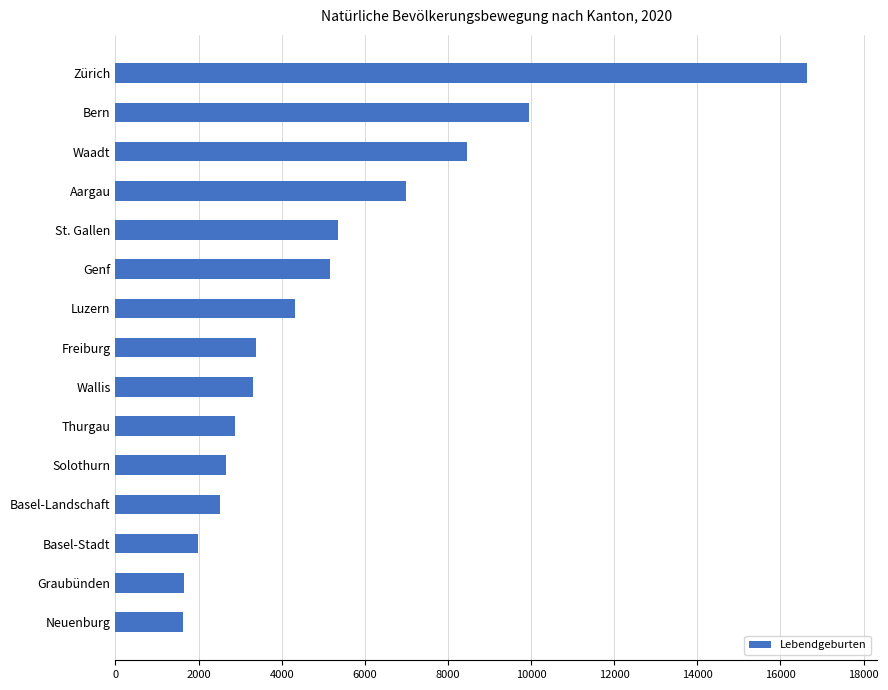

Is it true that the value at Luzern is 7253?

False